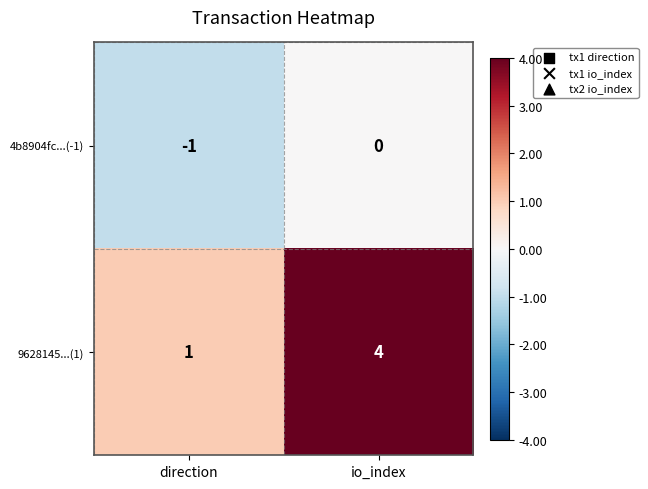

Reading left to right, what are all the values shown in this chart?

4b8904fc...(-1): -1	0
9628145...(1): 1	4